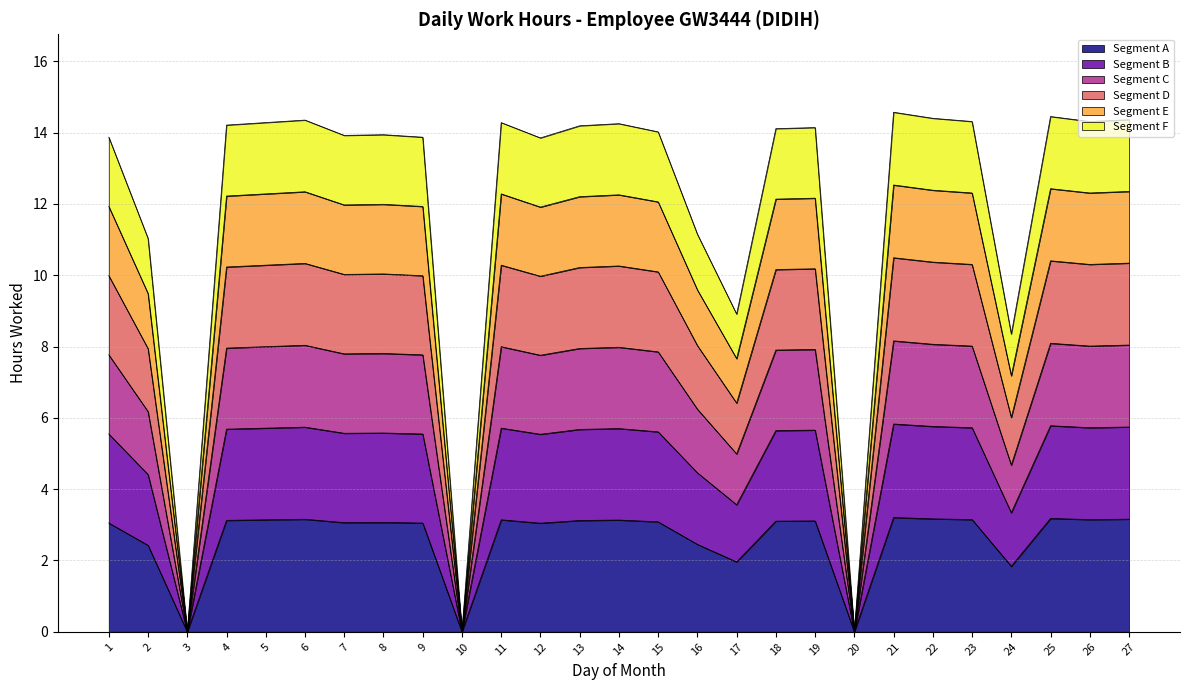

Does the chart have visible grid lines?

Yes